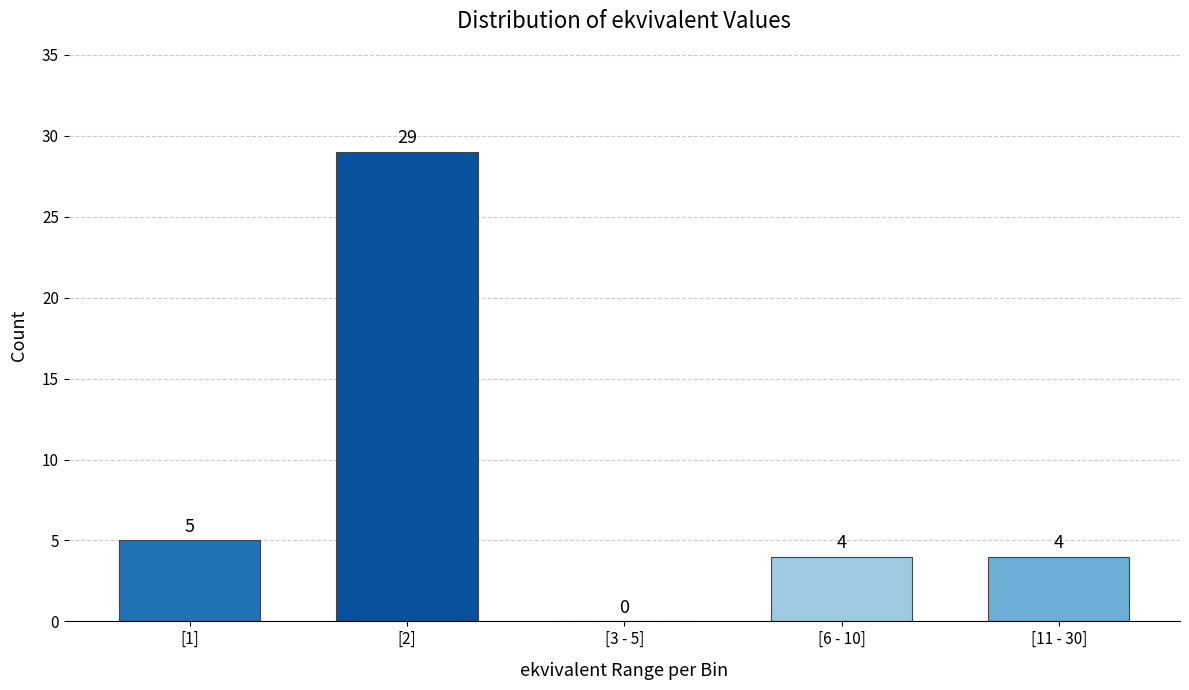

Reading right to left, list all the values displayed in this chart.

[11 - 30]=4	[6 - 10]=4	[3 - 5]=0	[2]=29	[1]=5